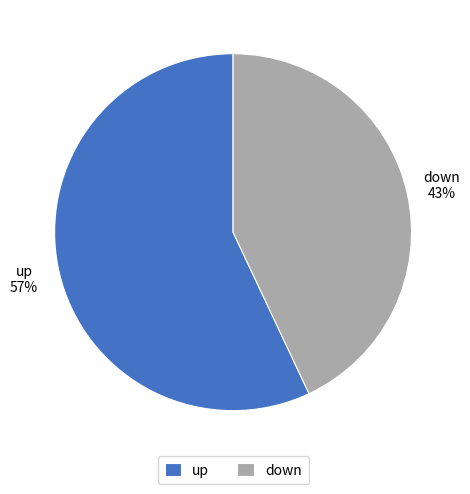

What is the largest slice in the pie chart?

up